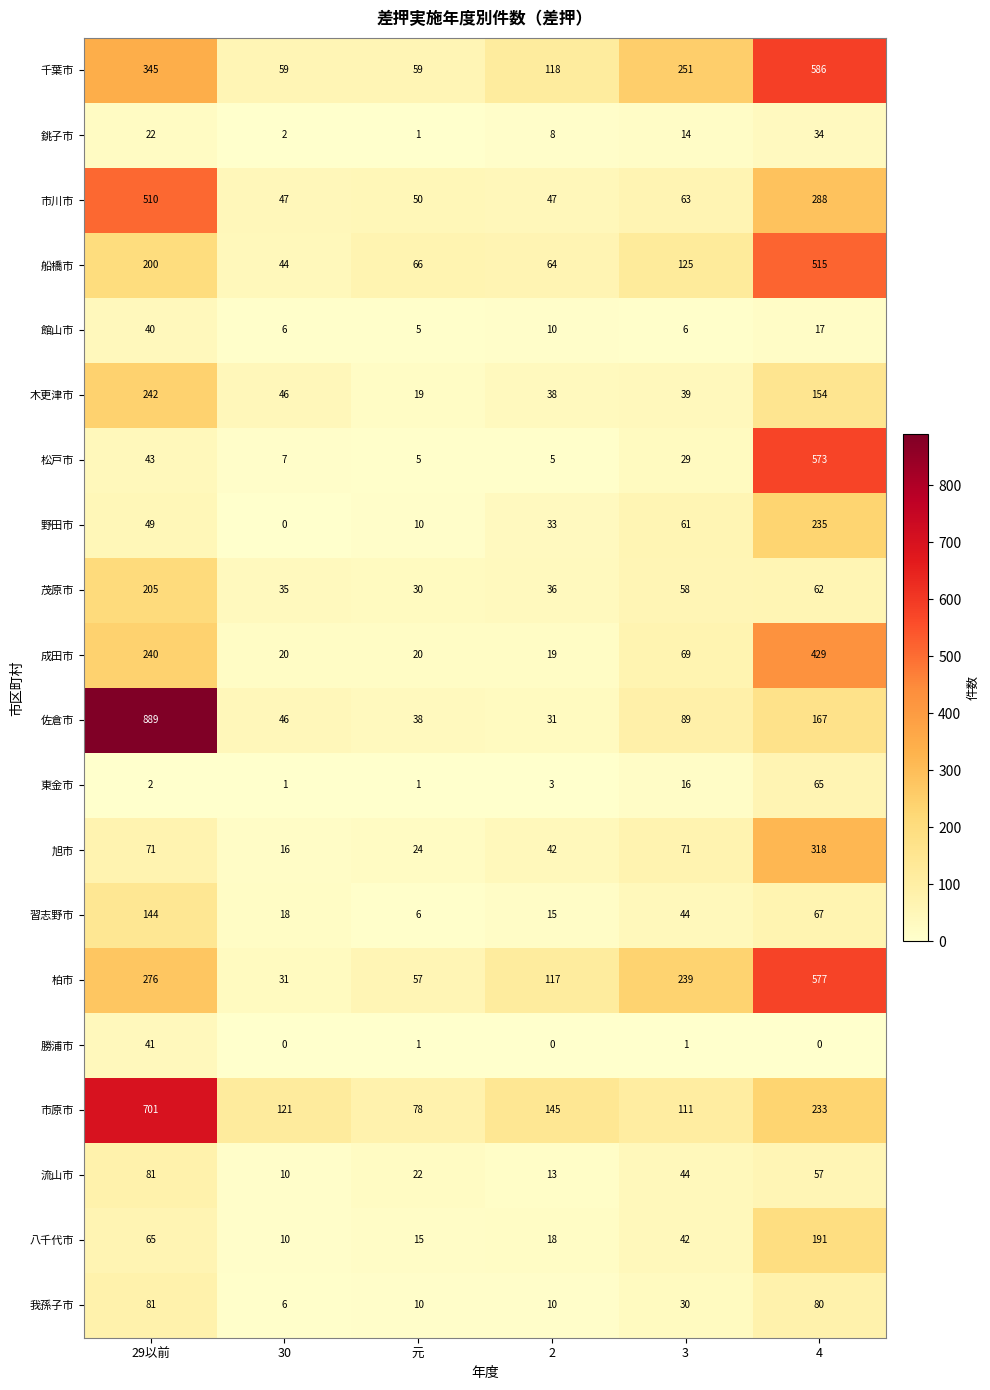

What is the approximate value of 柏市 at 29以前?

276